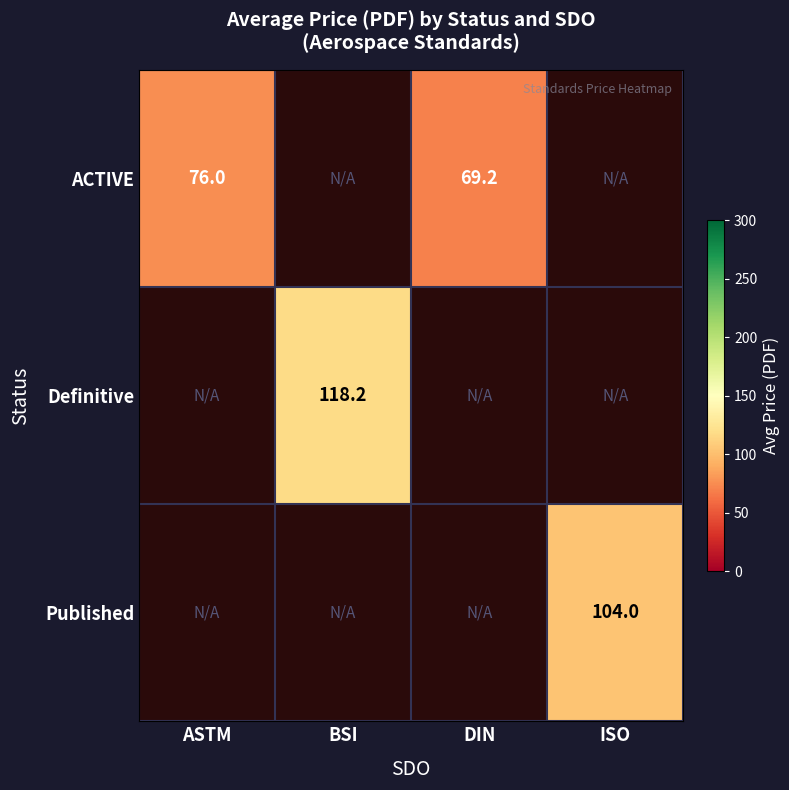

How many distinct data groups are displayed?

3